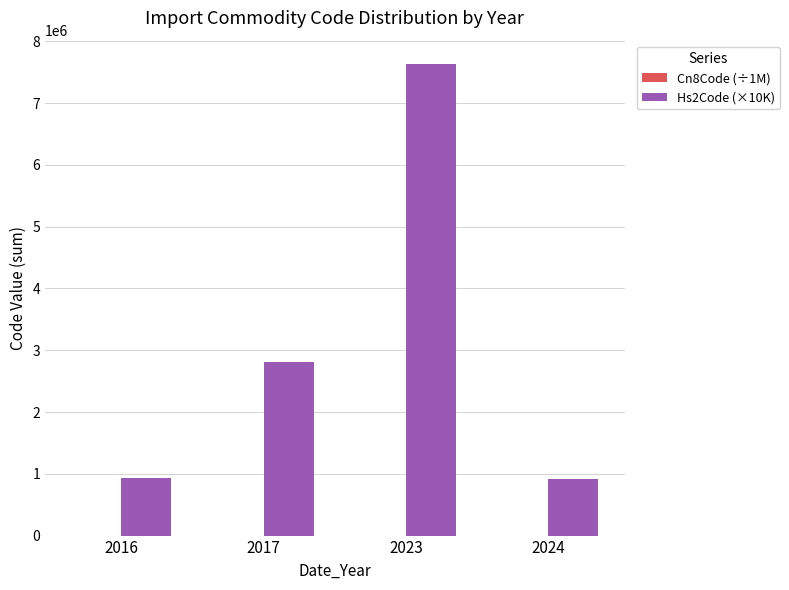

Does the chart contain stacked bars?

No